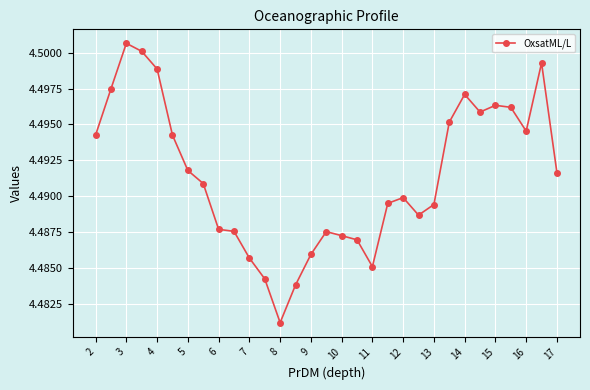

Does the chart have visible grid lines?

Yes